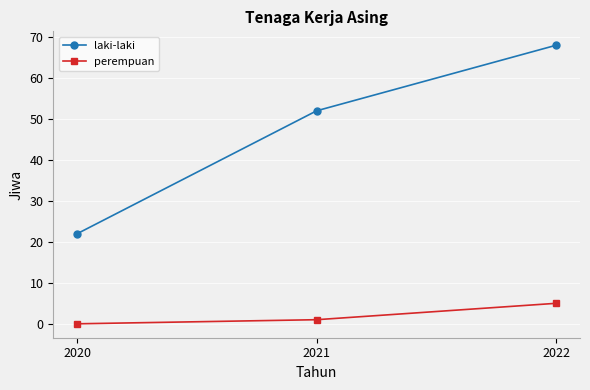

How many lines are shown in the chart?

2